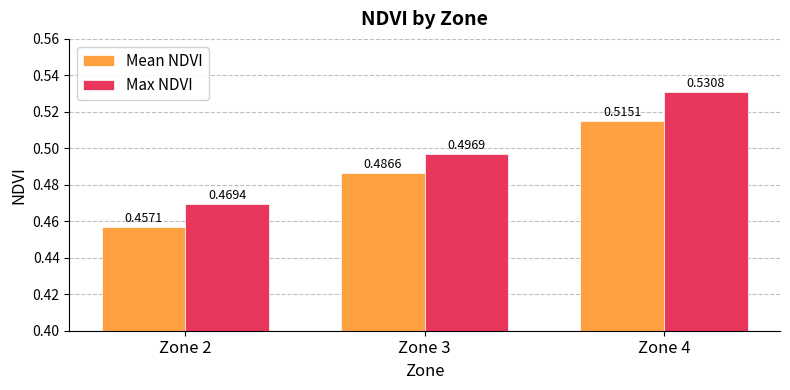

What is the sum of the Max NDVI values at Zone 2 and Zone 4?

1.0